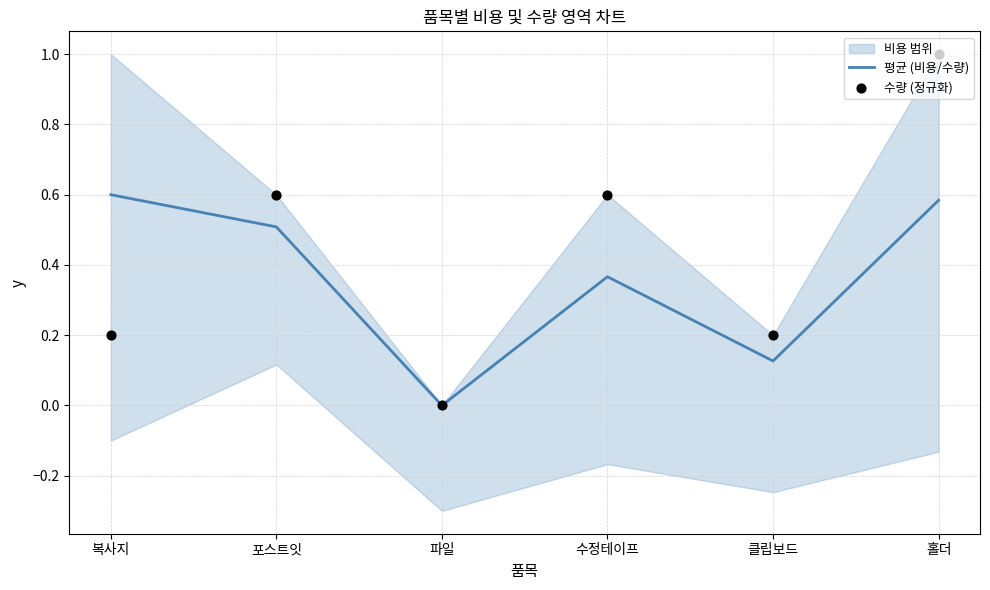

At which category is the sum across all series the highest?

홀더